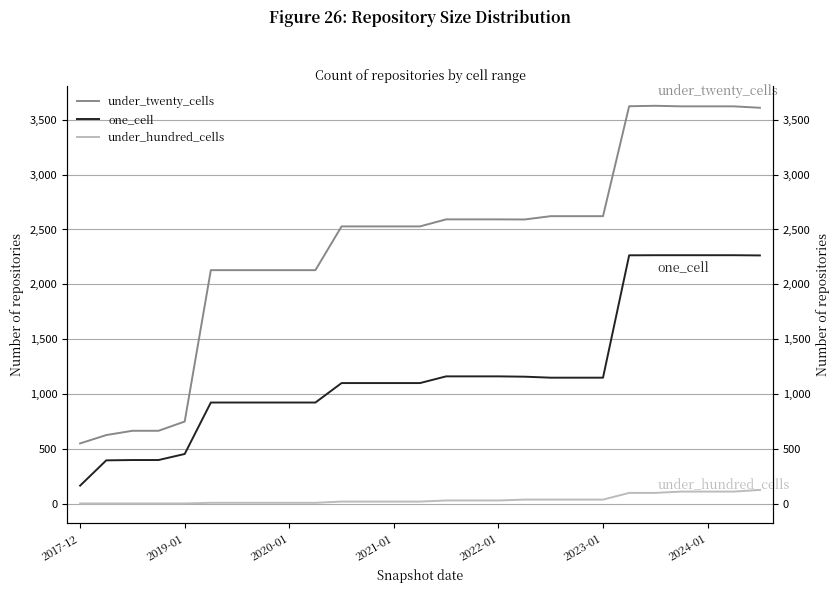

What is the highest value of the one_cell series?

2266